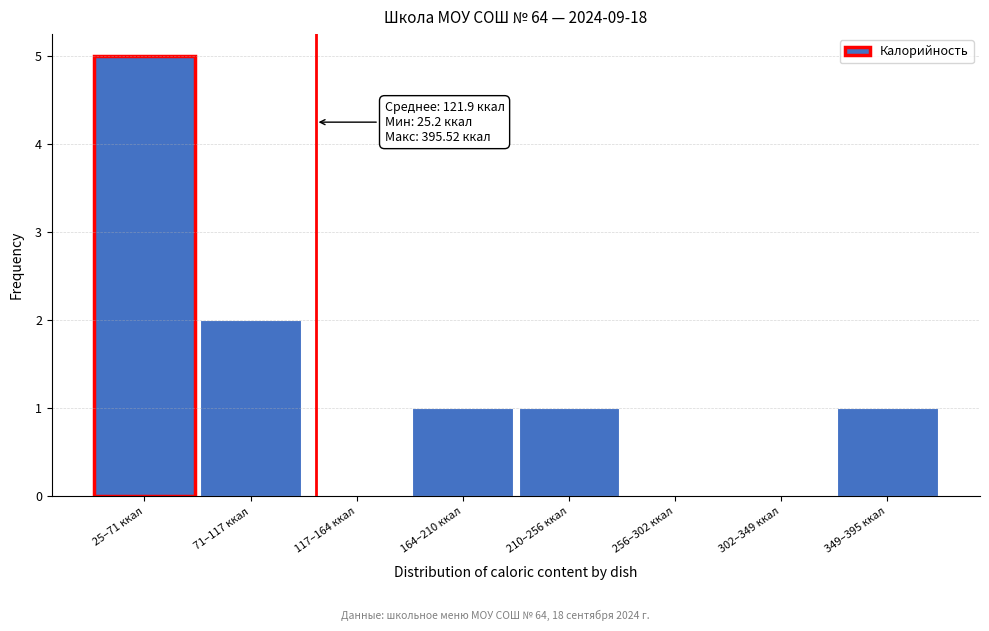

Reading left to right, extract all data points from this chart.

25–71 ккал=5	71–117 ккал=2	117–164 ккал=0	164–210 ккал=1	210–256 ккал=1	256–302 ккал=0	302–349 ккал=0	349–395 ккал=1